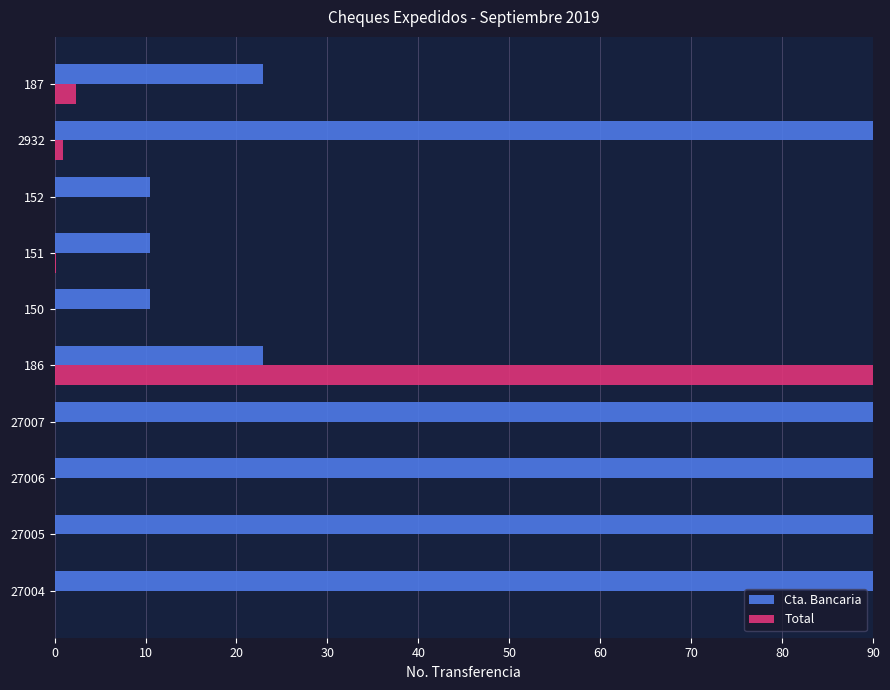

At which category is the sum across all series the highest?

186